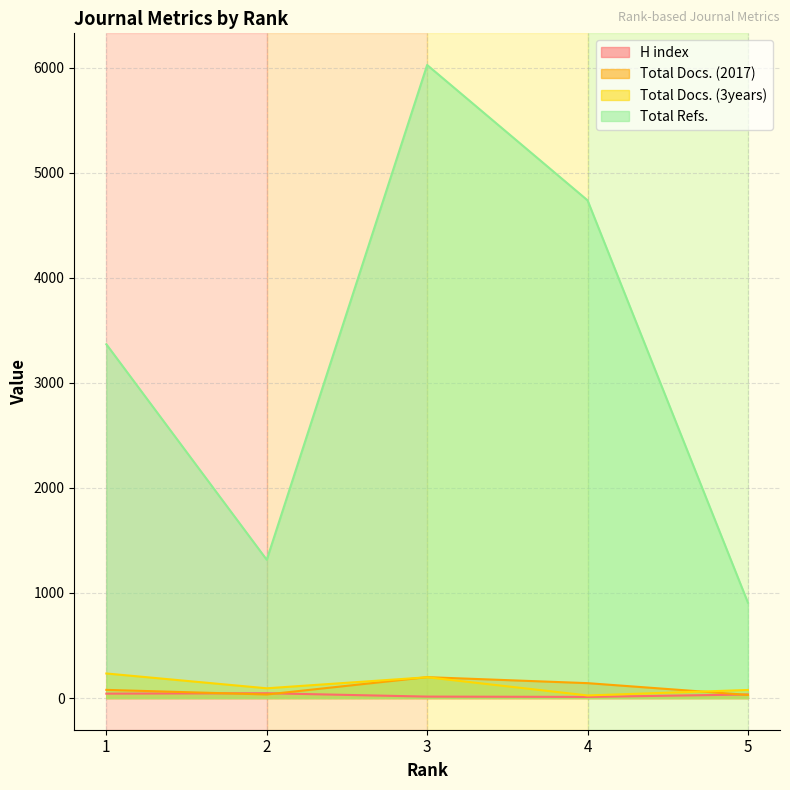

Which series has the widest spread of values?

Total Refs.